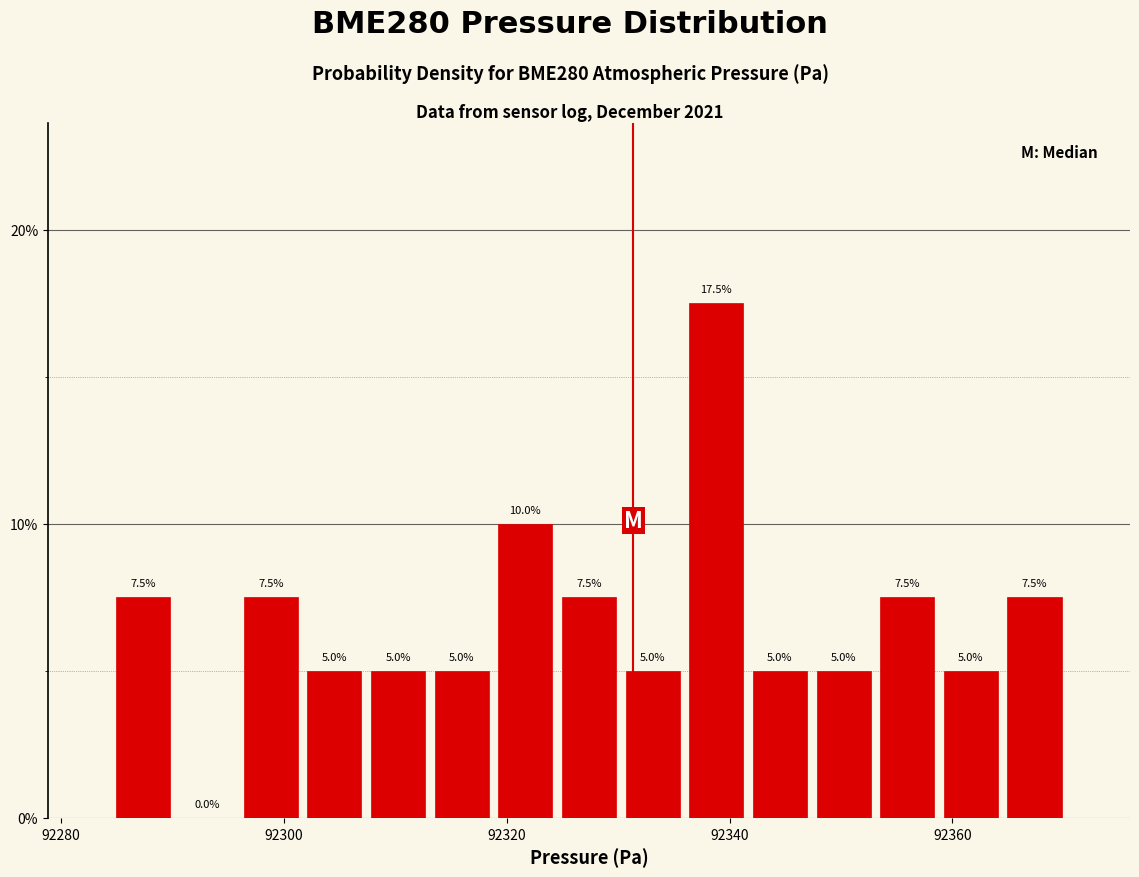

Around what value on the x-axis is the tallest bar? Give the approximate position of its centre, as read against the axis.

92338